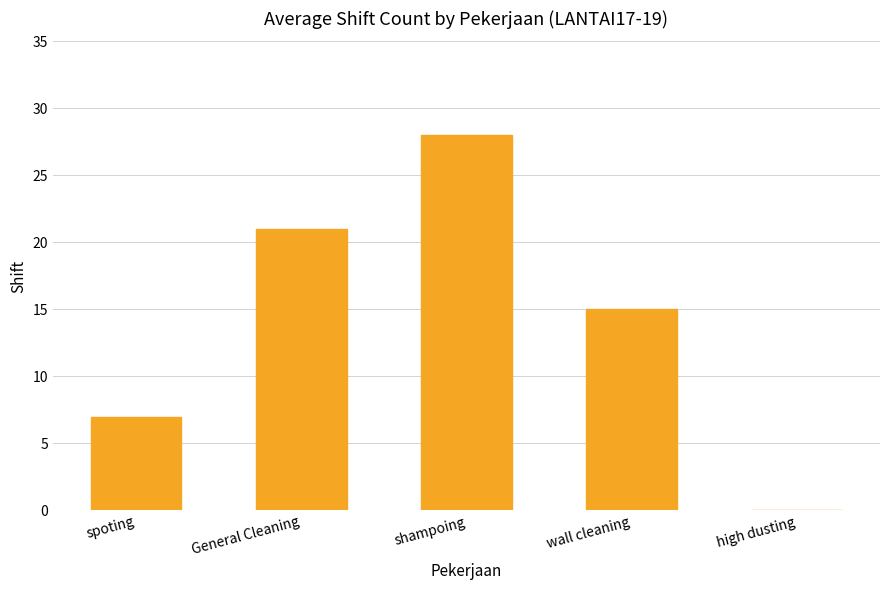

How many categories are shown in the chart?

5